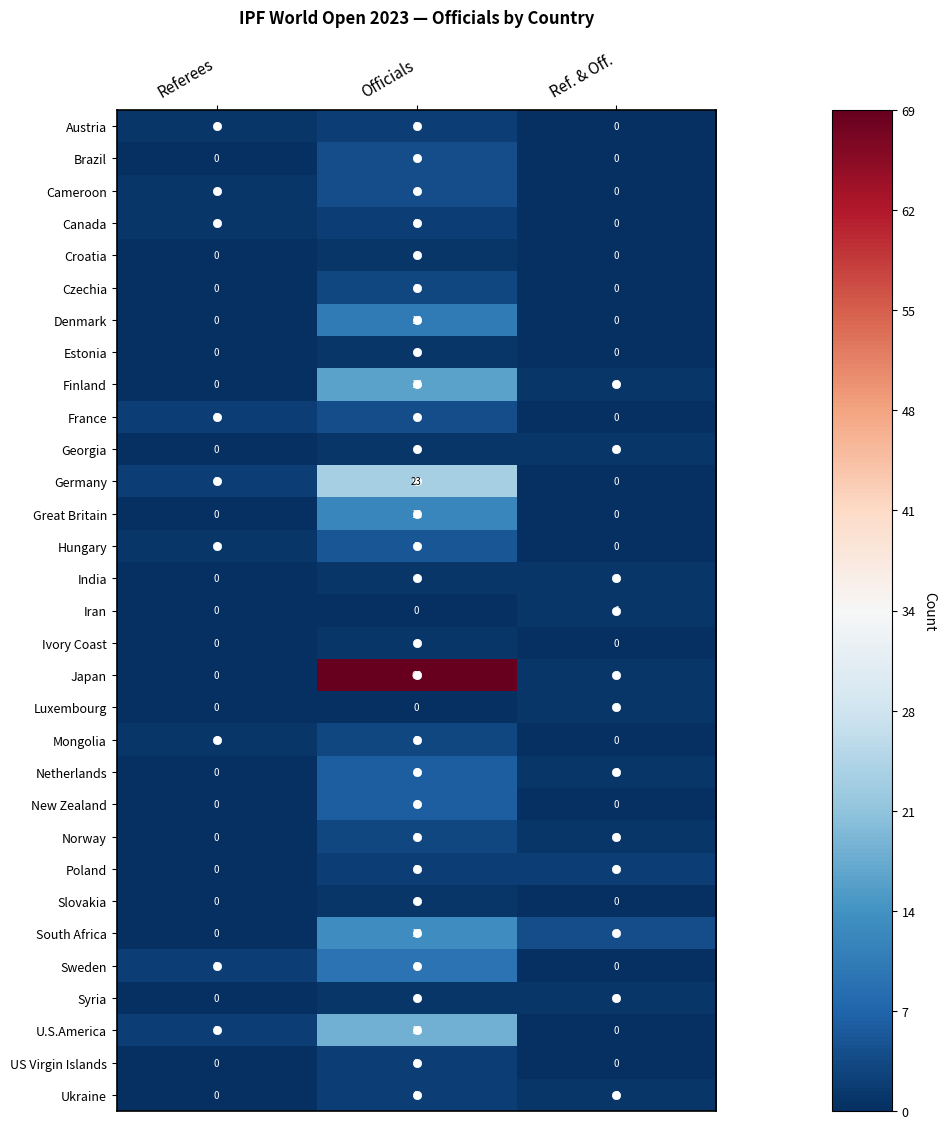

What is the greatest value displayed?

69